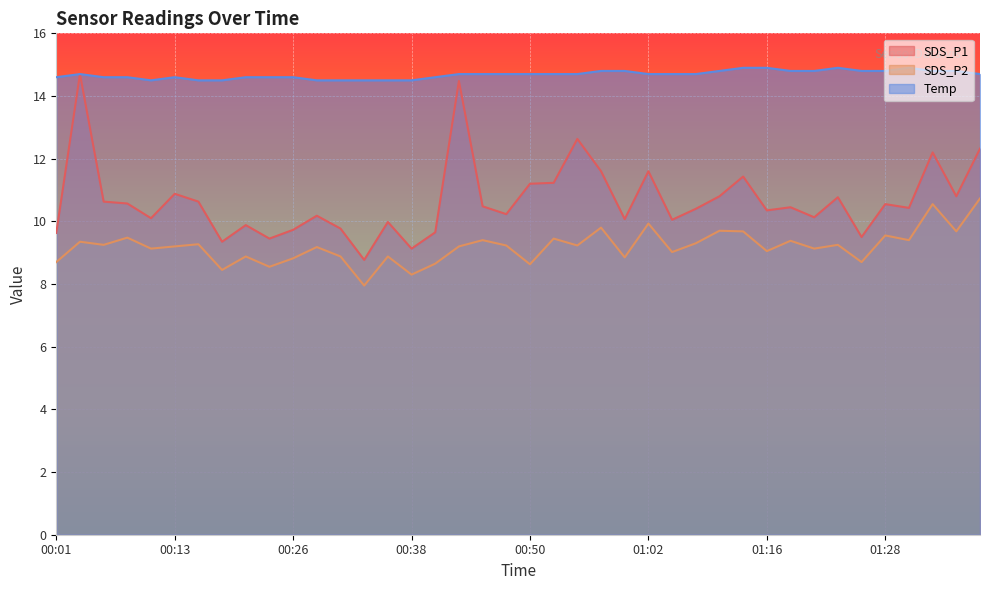

Reading left to right, list all the values displayed in this chart.

SDS_P1: 9.6	14.7	10.6	10.6	10.1	10.9	10.6	9.3	9.9	9.4	9.7	10.2	9.8	8.8	10.0	9.1	9.7	14.5	10.5	10.2	11.2	11.2	12.6	11.6	10.1	11.6	10.1	10.4	10.8	11.4	10.3	10.4	10.1	10.8	9.5	10.6	10.4	12.2	10.8	12.3
SDS_P2: 8.7	9.3	9.2	9.5	9.1	9.2	9.3	8.4	8.9	8.6	8.8	9.2	8.9	8.0	8.9	8.3	8.7	9.2	9.4	9.2	8.6	9.4	9.2	9.8	8.8	9.9	9.0	9.3	9.7	9.7	9.1	9.4	9.1	9.2	8.7	9.6	9.4	10.6	9.7	10.7
Temp: 14.6	14.7	14.6	14.6	14.5	14.6	14.5	14.5	14.6	14.6	14.6	14.5	14.5	14.5	14.5	14.5	14.6	14.7	14.7	14.7	14.7	14.7	14.7	14.8	14.8	14.7	14.7	14.7	14.8	14.9	14.9	14.8	14.8	14.9	14.8	14.8	14.9	14.8	14.8	14.7